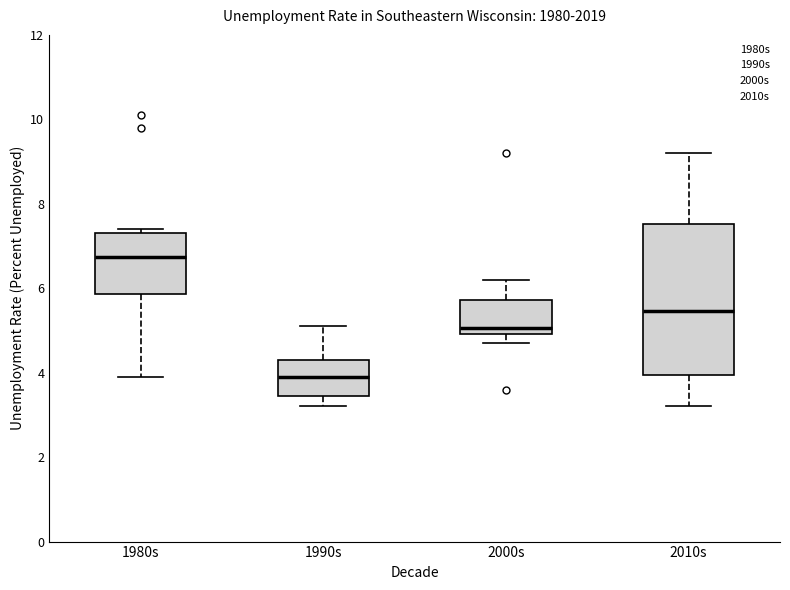

Where does the lower whisker of the box for 1980s end on the y-axis? The values are not printed on the chart, so give them approximately, as read against the axis.

4.0